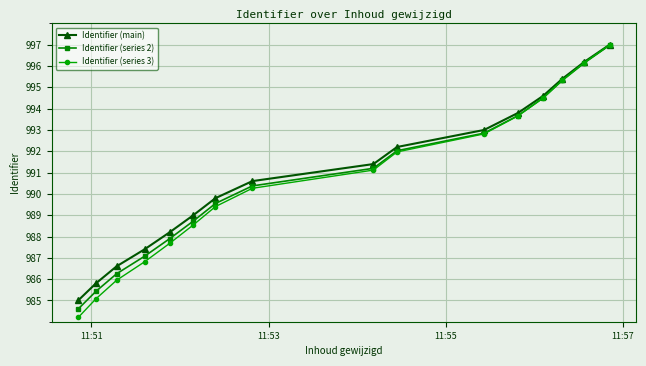

What is the value of the Identifier (series 2) point at the 11th from the left?

992.9